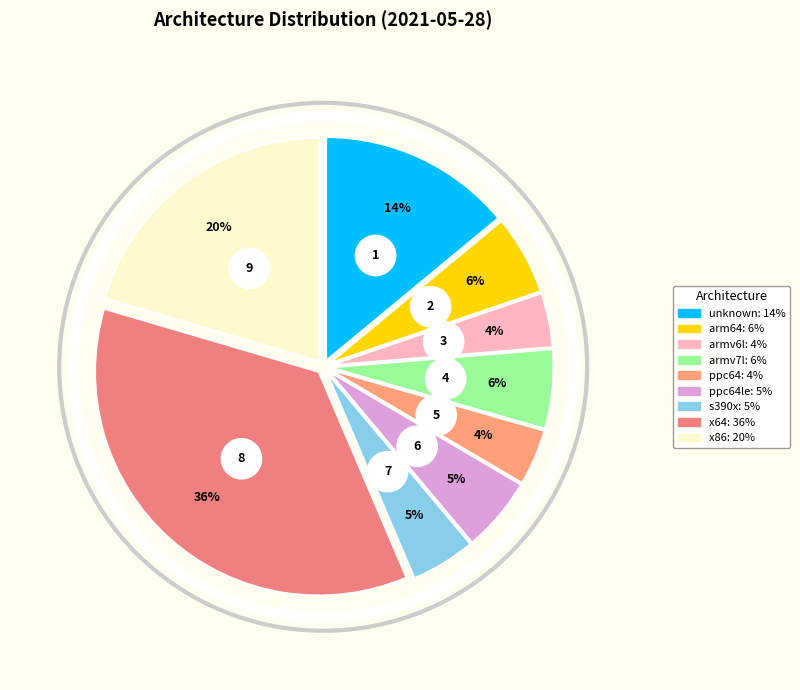

Rank the categories by value from lowest to highest.

armv6l, ppc64, s390x, ppc64le, armv7l, arm64, unknown, x86, x64